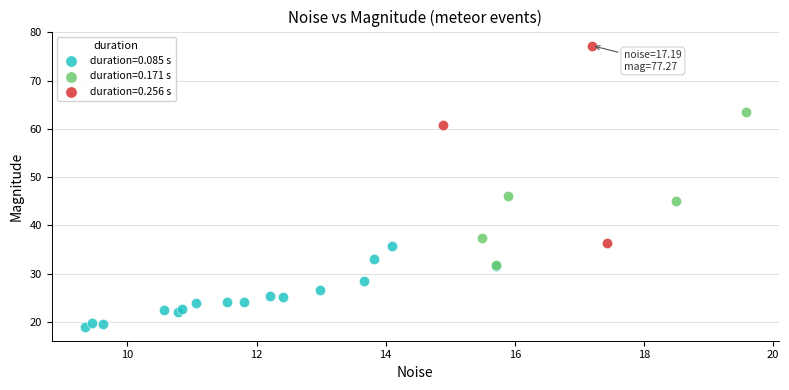

Which series reaches the maximum Y coordinate?

duration=0.256 s